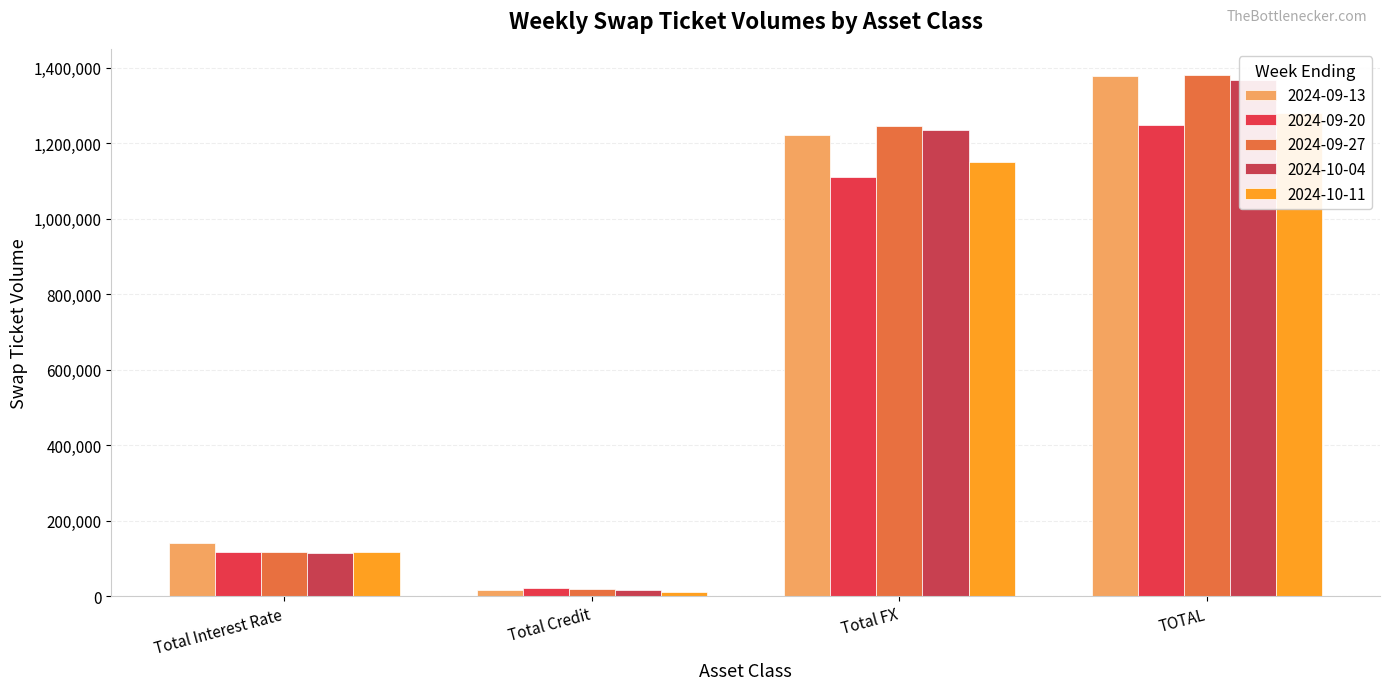

Which series changed the most between Total Credit and TOTAL?

2024-09-27